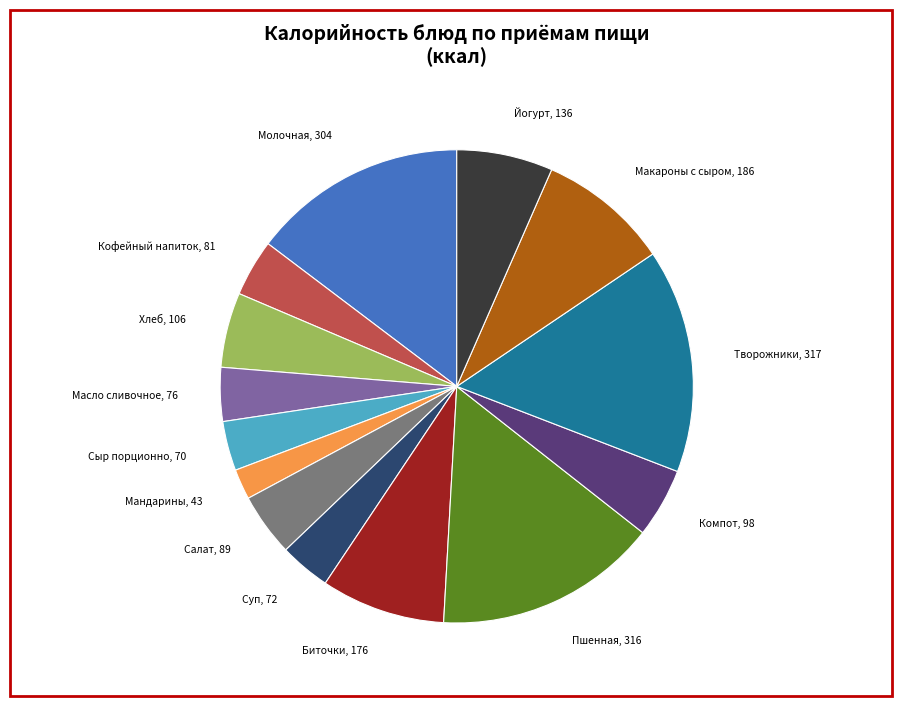

Is there any slice that represents more than half of the pie?

No